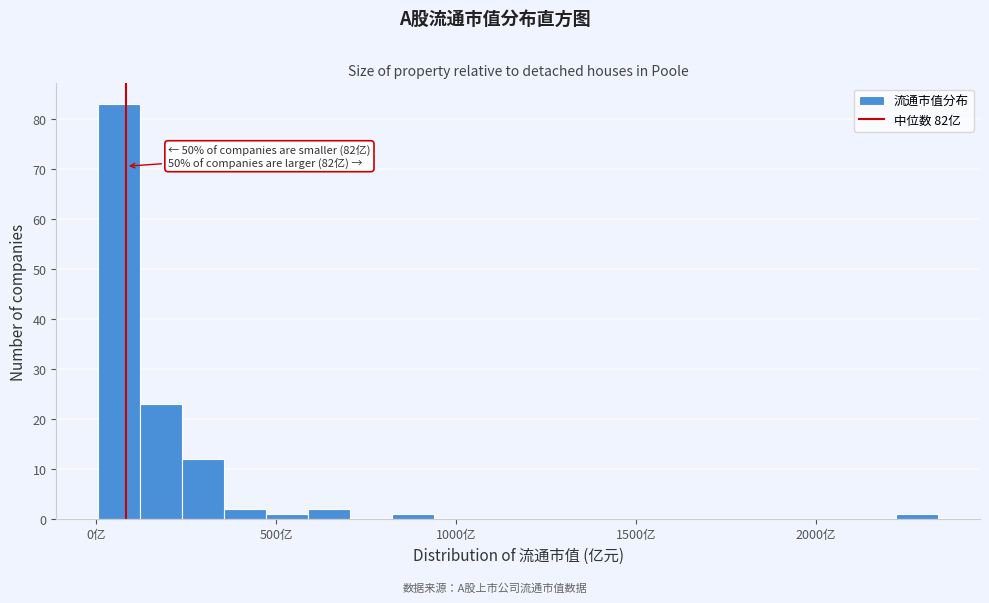

Read against the x-axis, roughly where is the centre of the tallest bar?

50